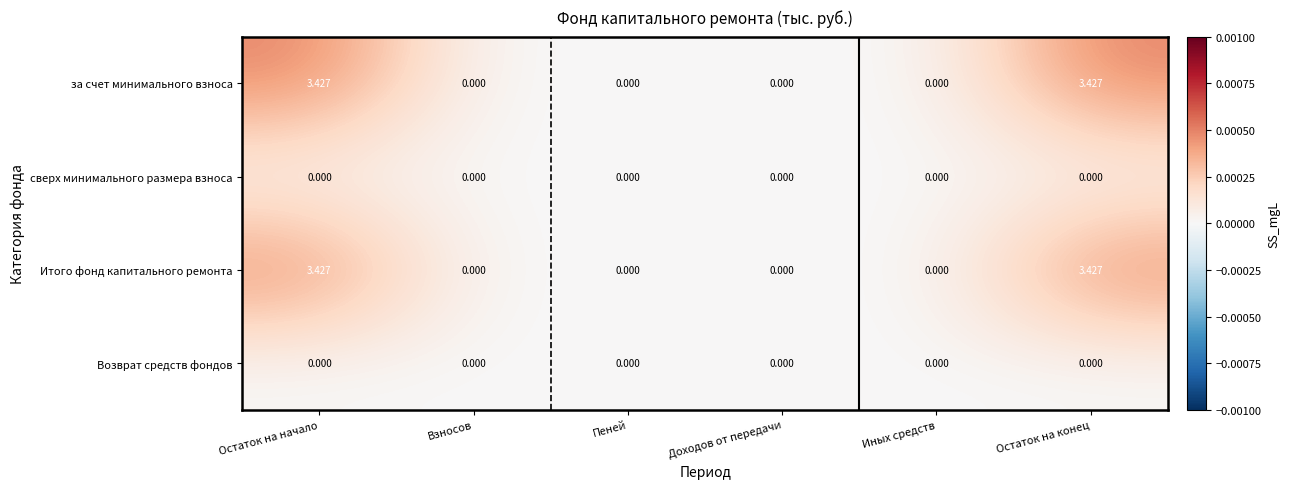

Is the value of Итого фонд капитального ремонта at Остаток на начало greater than the value of Возврат средств фондов at Остаток на начало?

Yes